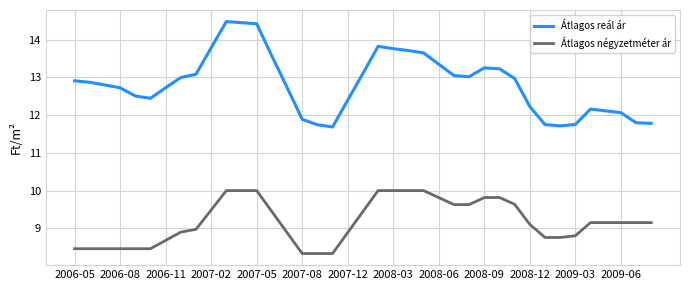

True or false: Átlagos négyzetméter ár and Átlagos reál ár intersect in this chart.

False